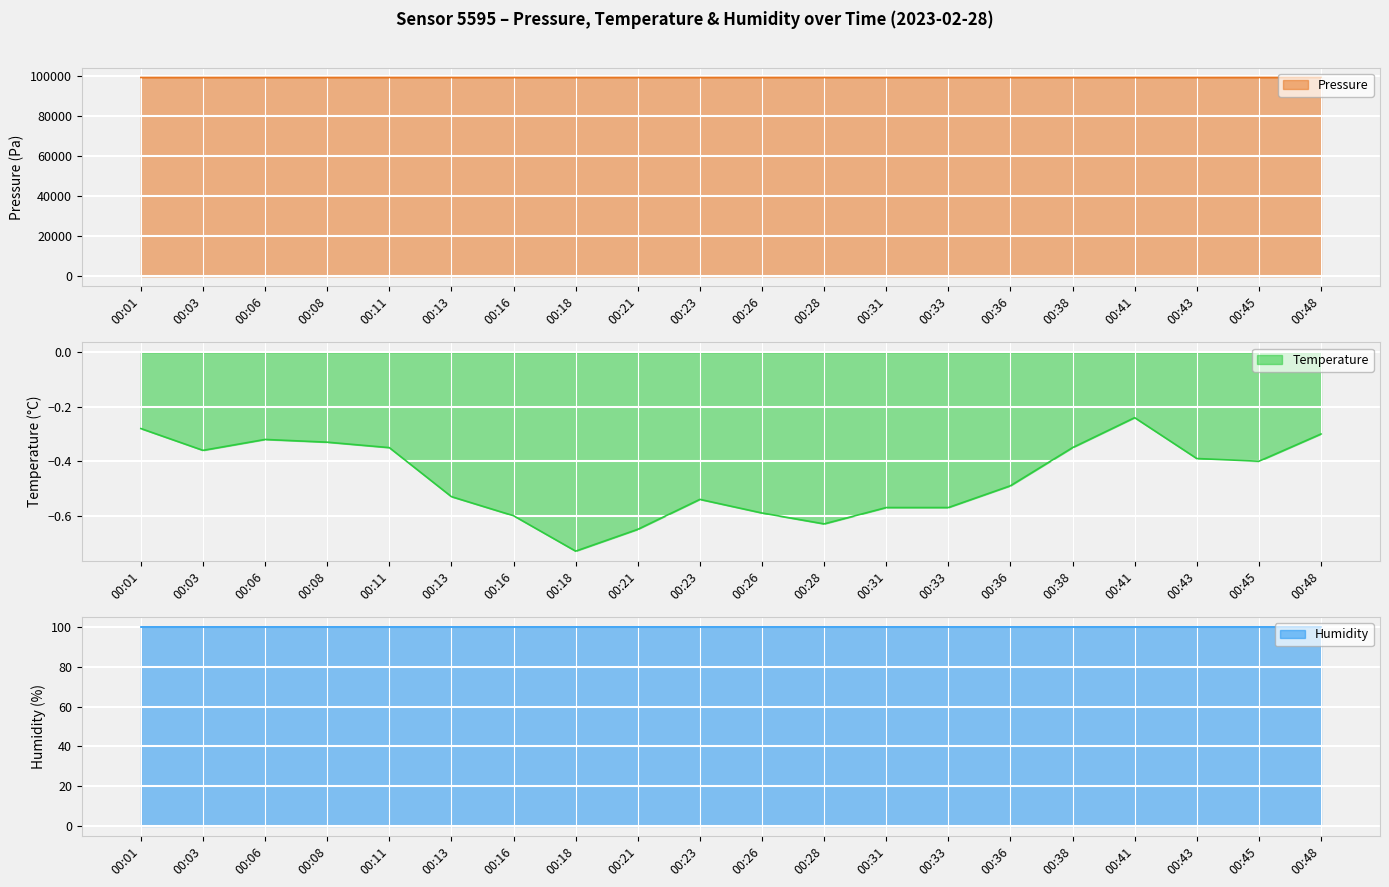

The value of Pressure at 00:13 is 53583.8. True or false?

False